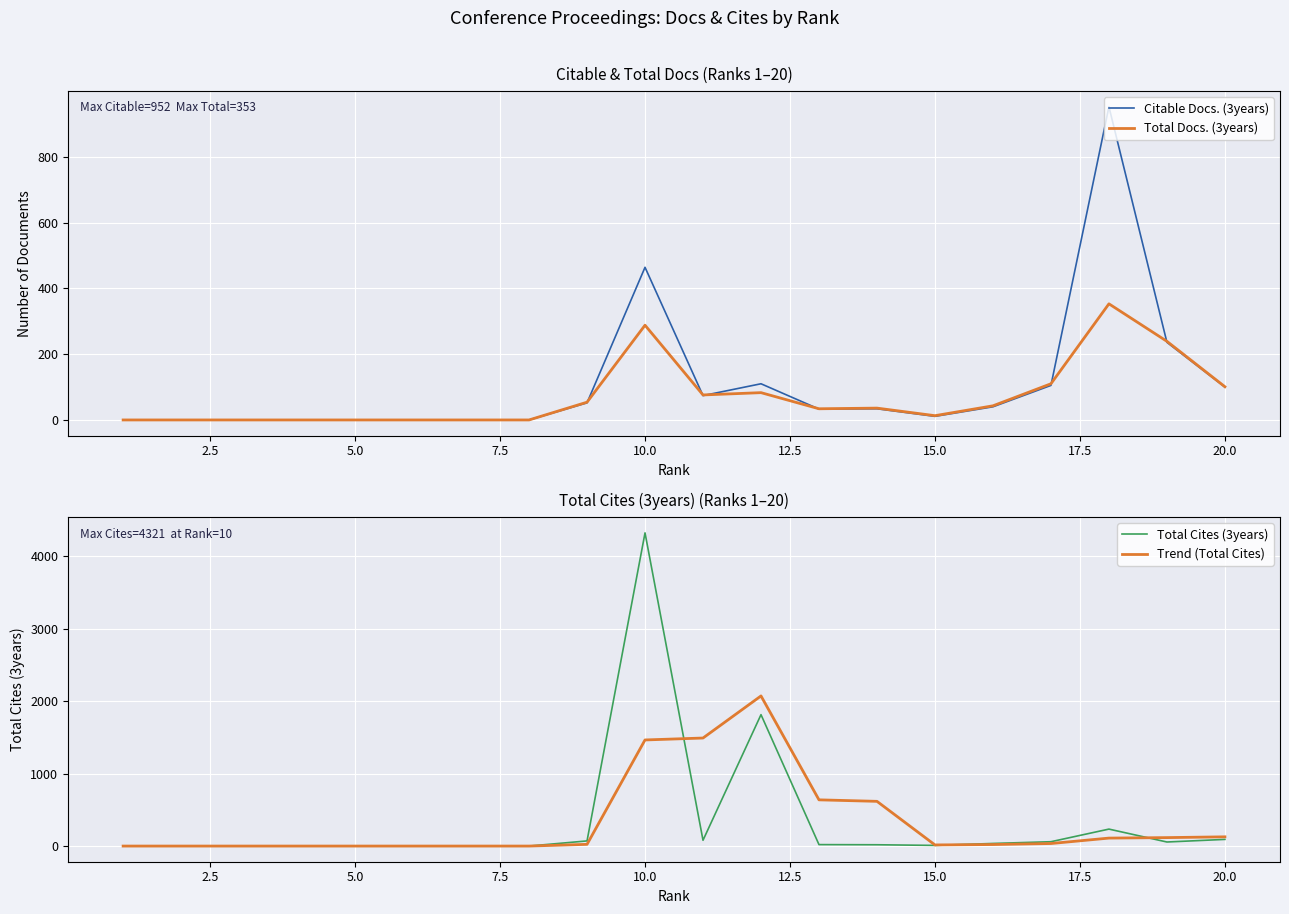

At which label is Citable Docs. (3years) closest to 476?

10.0